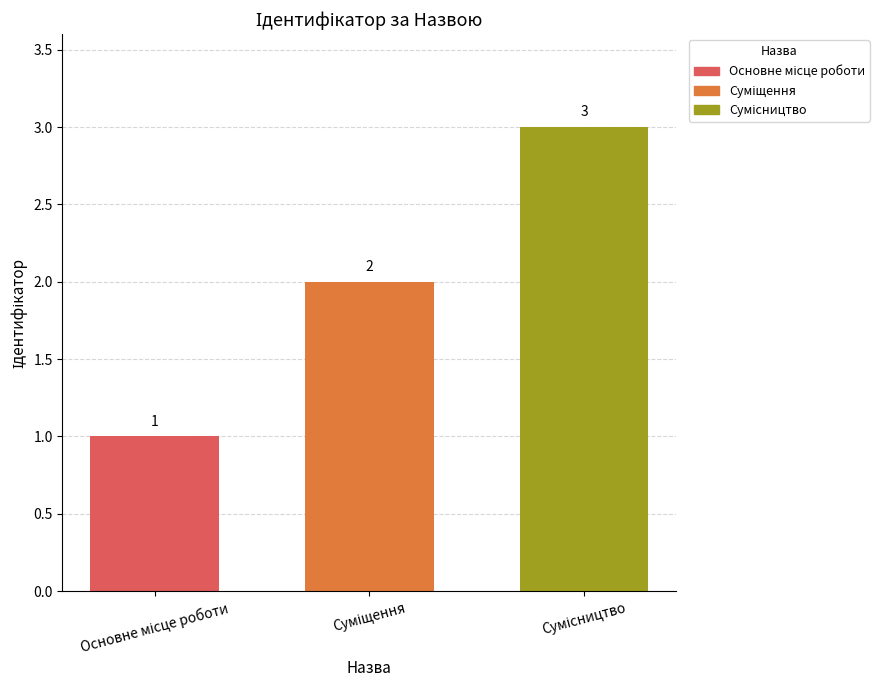

What is the greatest value displayed?

3